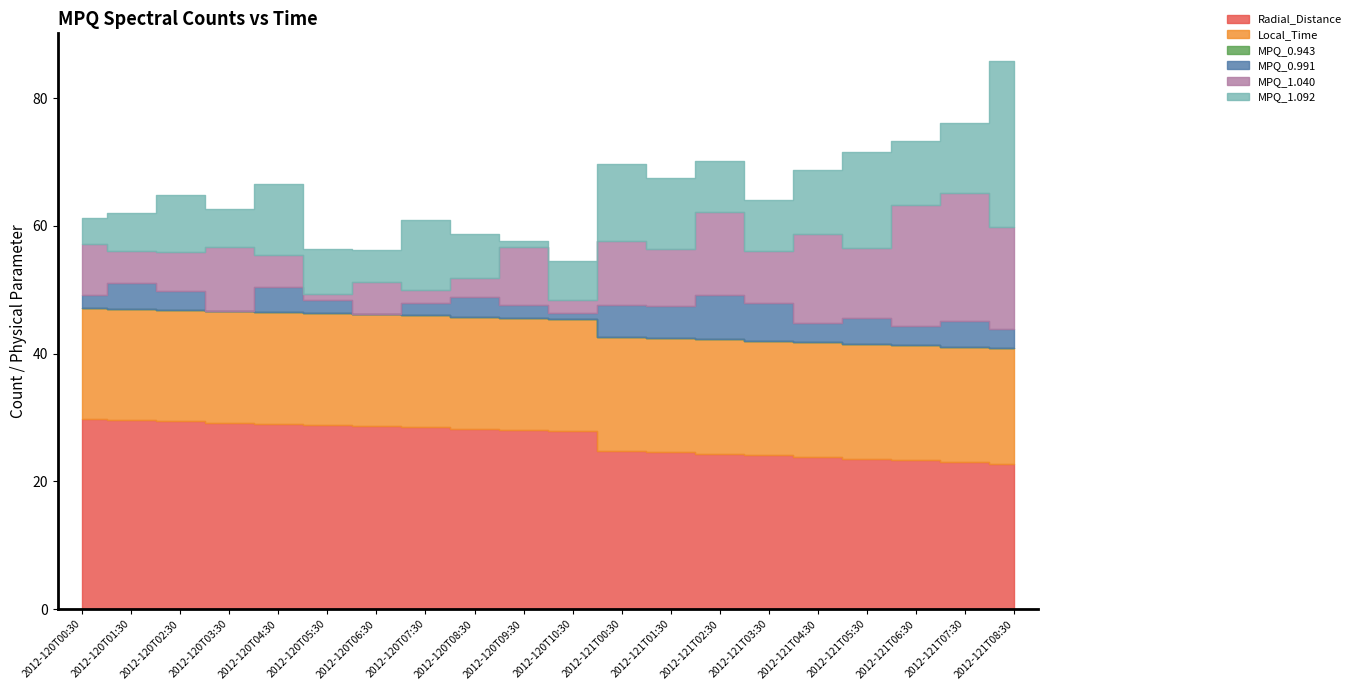

Read the MPQ_1.092 value at 2012-121T07:30.

11.0